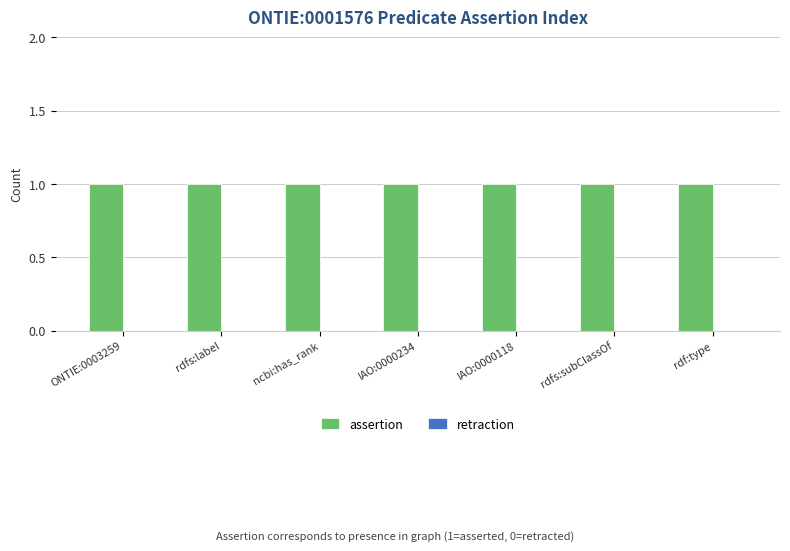

Is the value of retraction at ncbi:has_rank greater than the value of assertion at ncbi:has_rank?

No